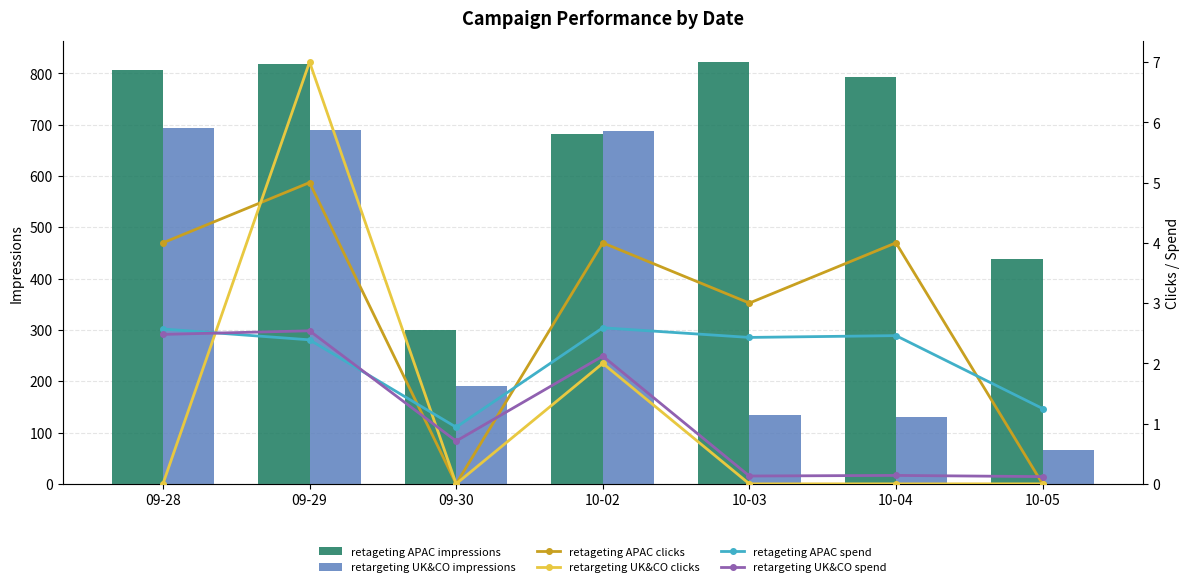

What is the difference between the retageting APAC spend values at 10-05 and 09-28?

1.3